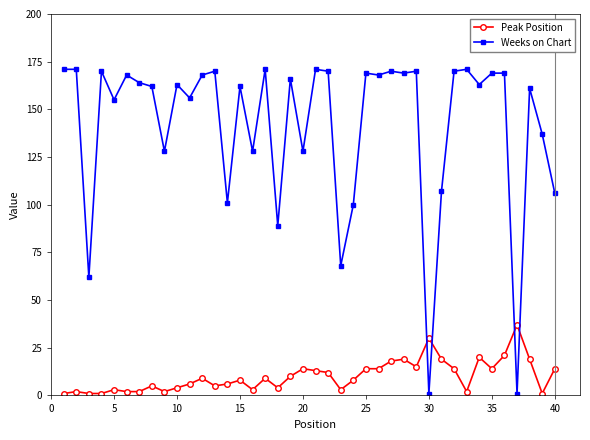

What is the maximum value shown in the chart?

171